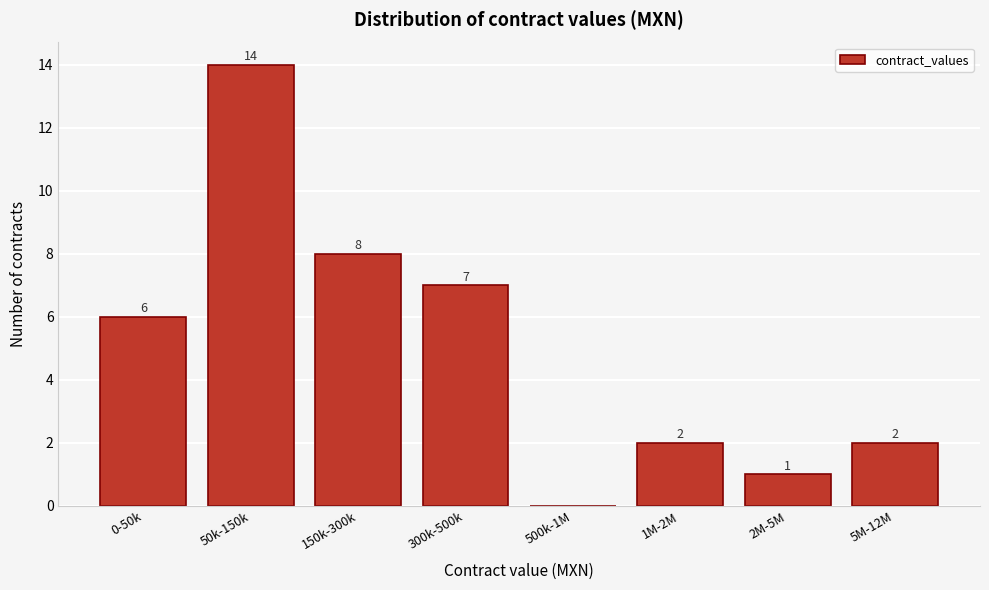

Reading right to left, list all the values displayed in this chart.

5M-12M=2	2M-5M=1	1M-2M=2	500k-1M=0	300k-500k=7	150k-300k=8	50k-150k=14	0-50k=6